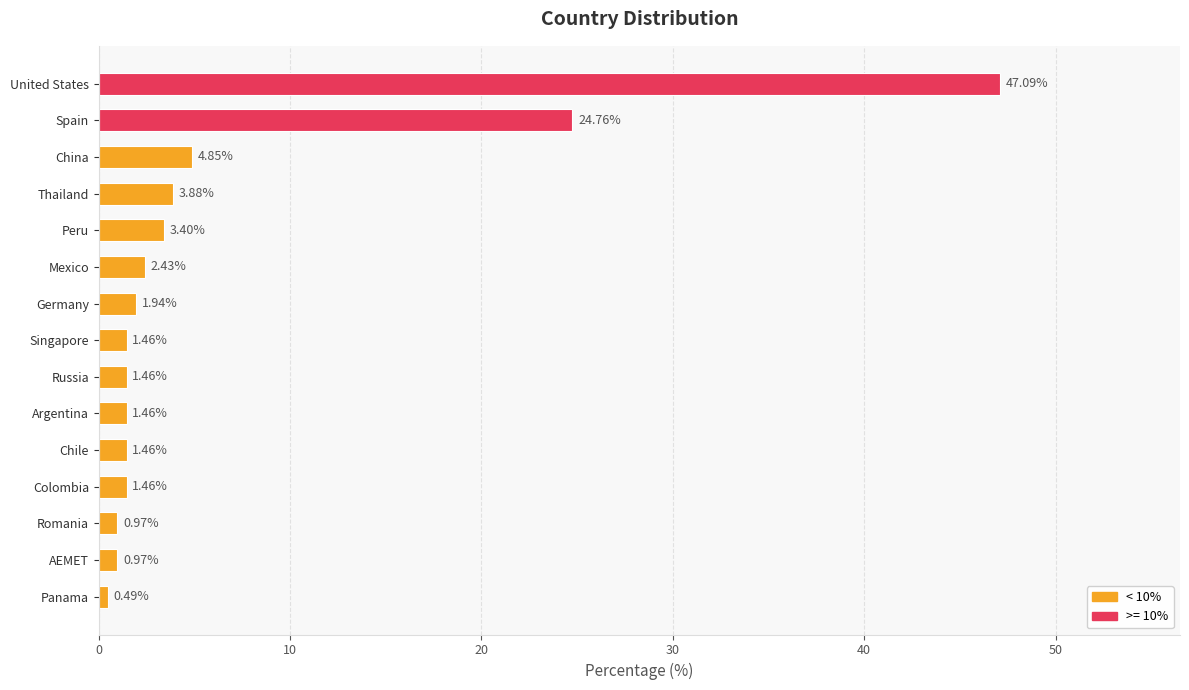

Which has a higher value, Panama or Germany?

Germany